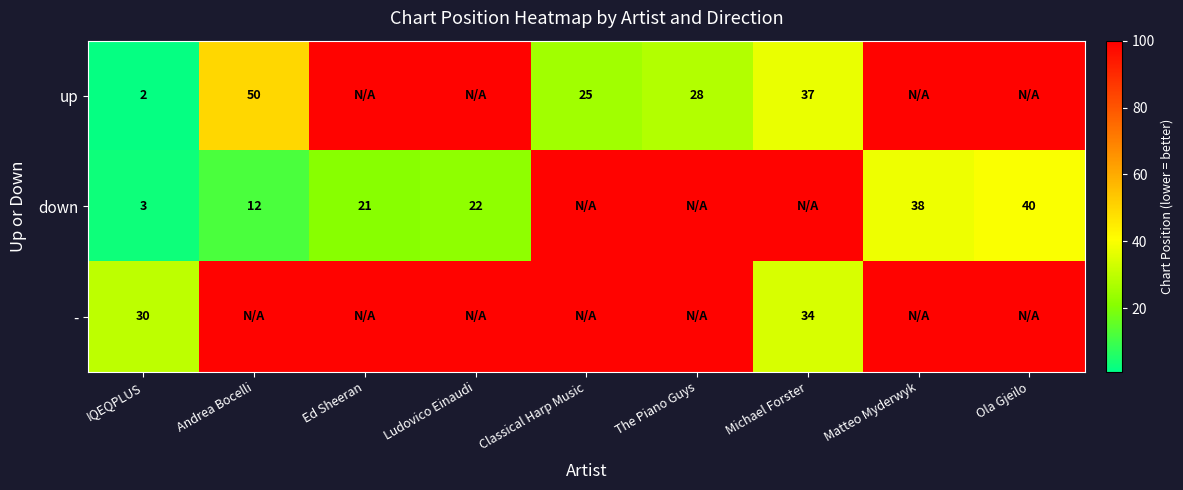

True or false: down has a value of 32 at Ed Sheeran.

False